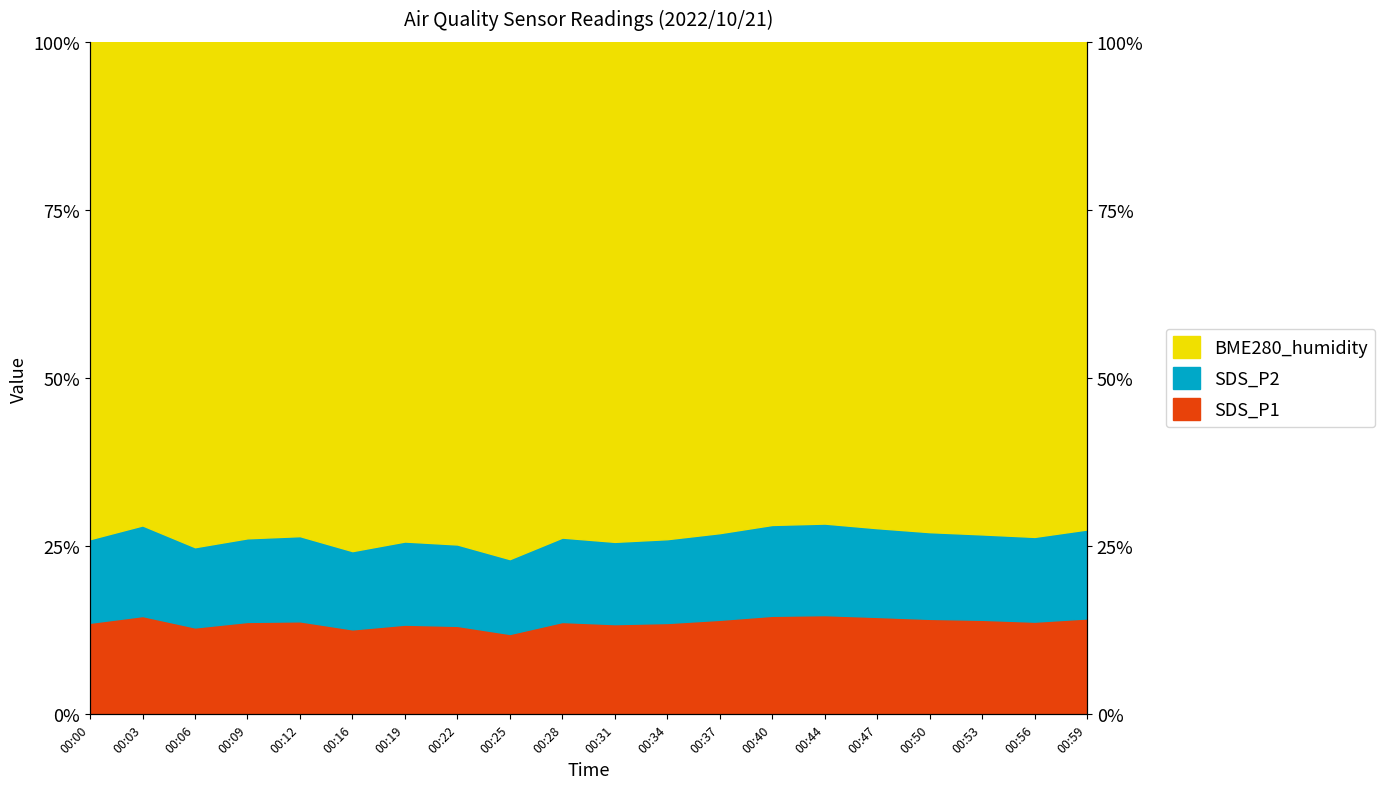

What is the difference between the highest and lowest values at 00:16?

11.6